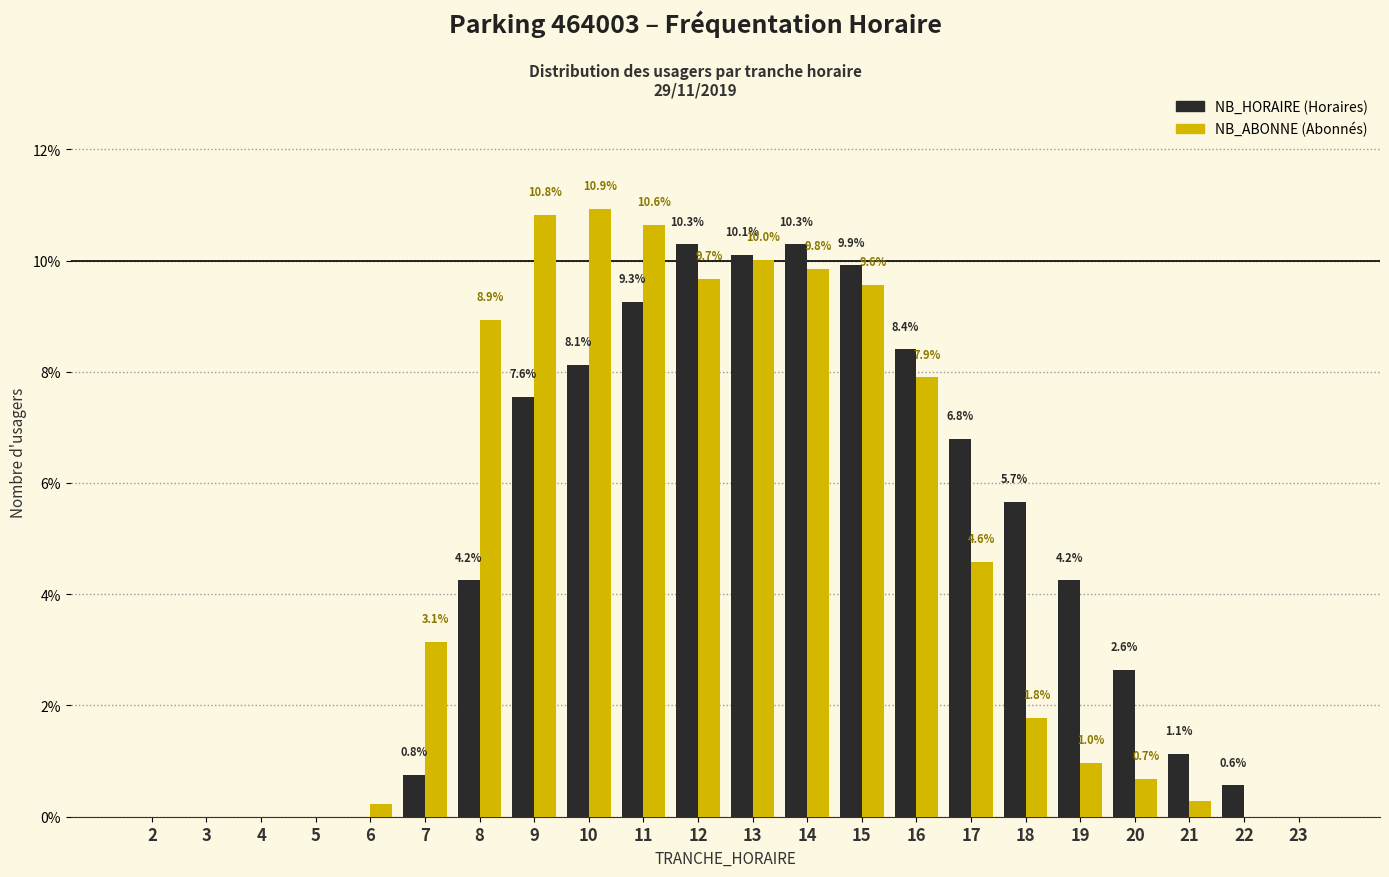

What is the total value across all series at 22?

0.6